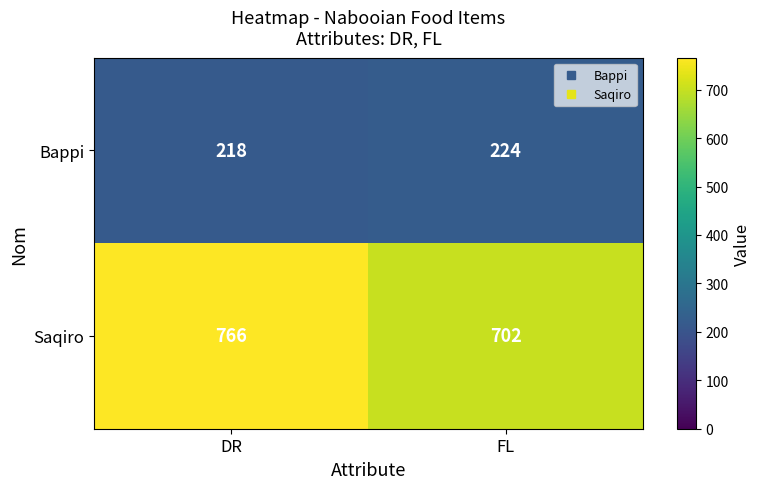

The Bappi series shows 218 at DR. True or false?

True